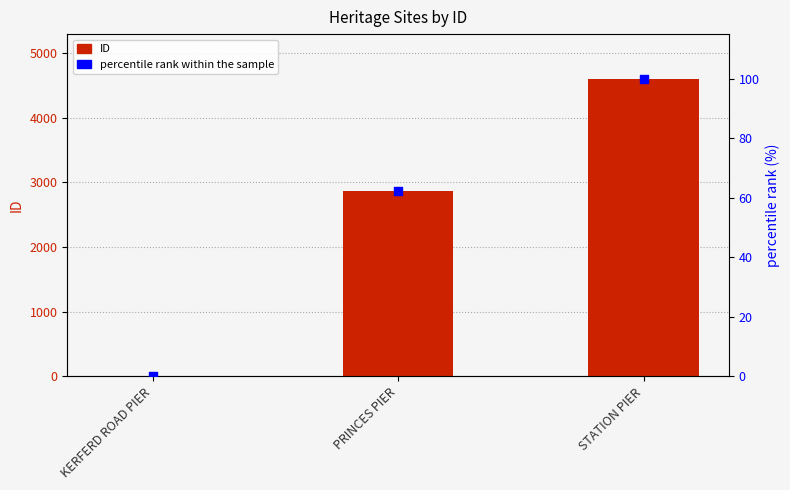

What is the total value across all series at PRINCES PIER?

2932.4